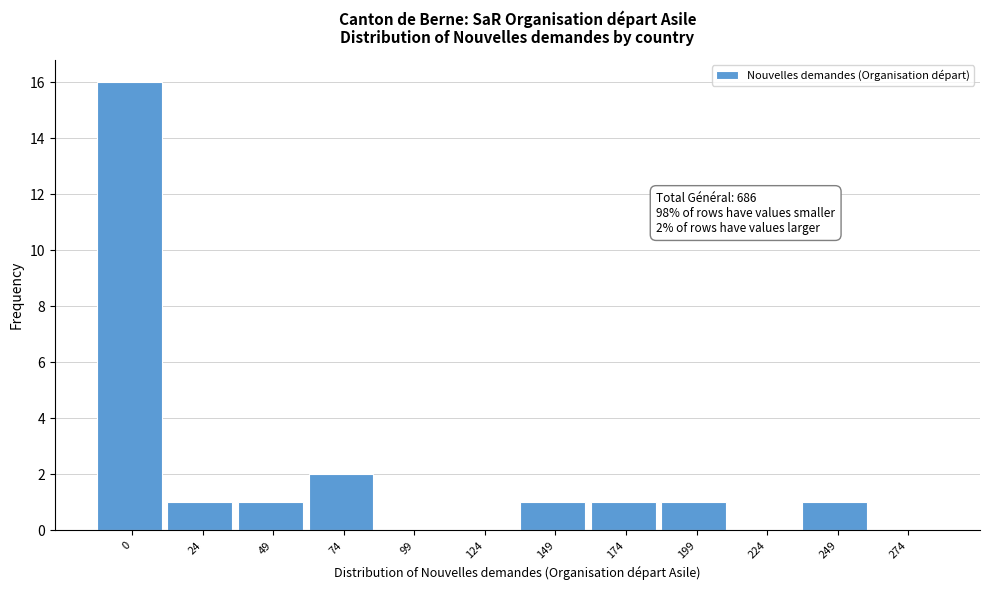

Reading right to left, what are all the values shown in this chart?

274=0	249=1	224=0	199=1	174=1	149=1	124=0	99=0	74=2	49=1	24=1	0=16